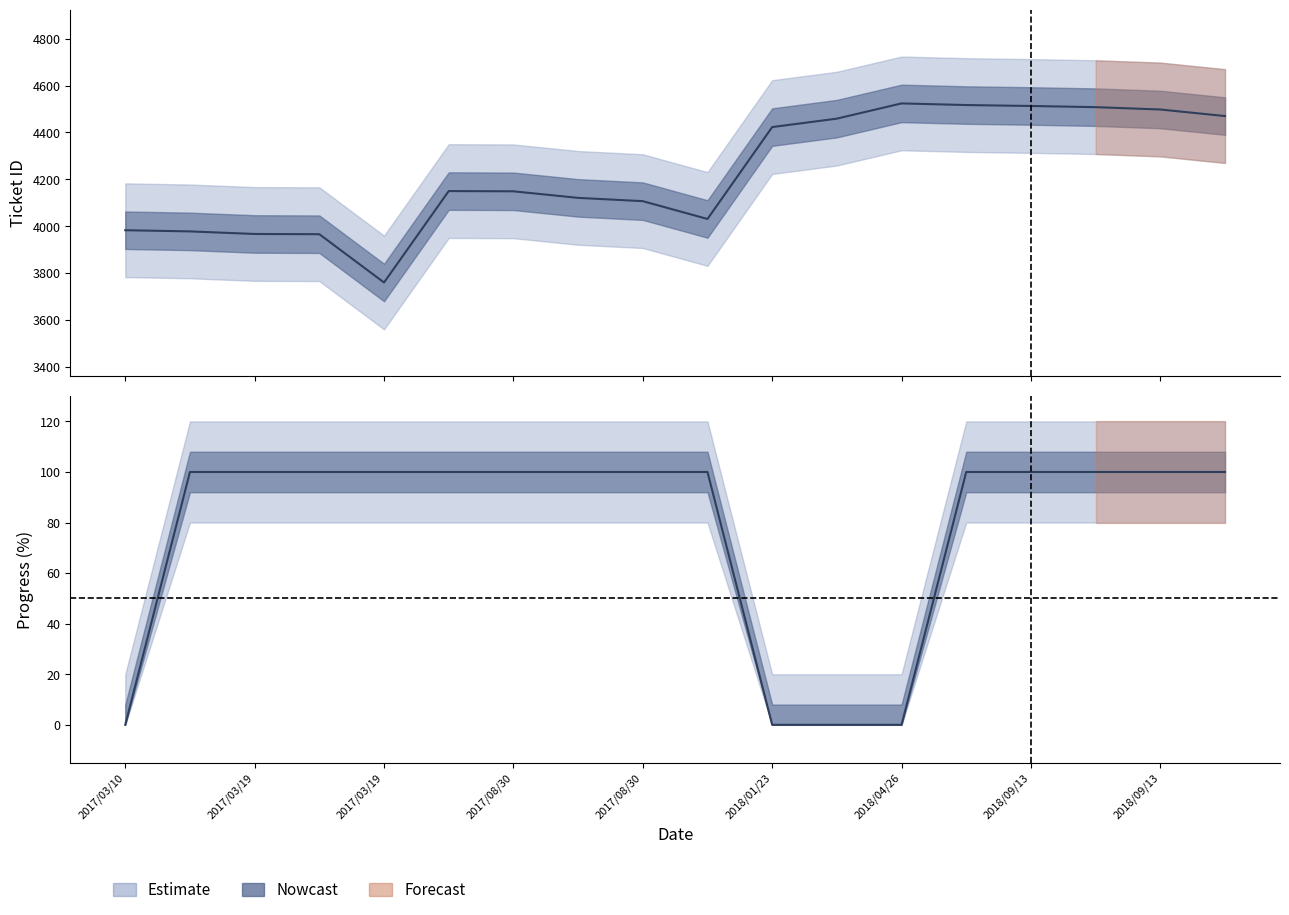

How many lines are shown in the chart?

2